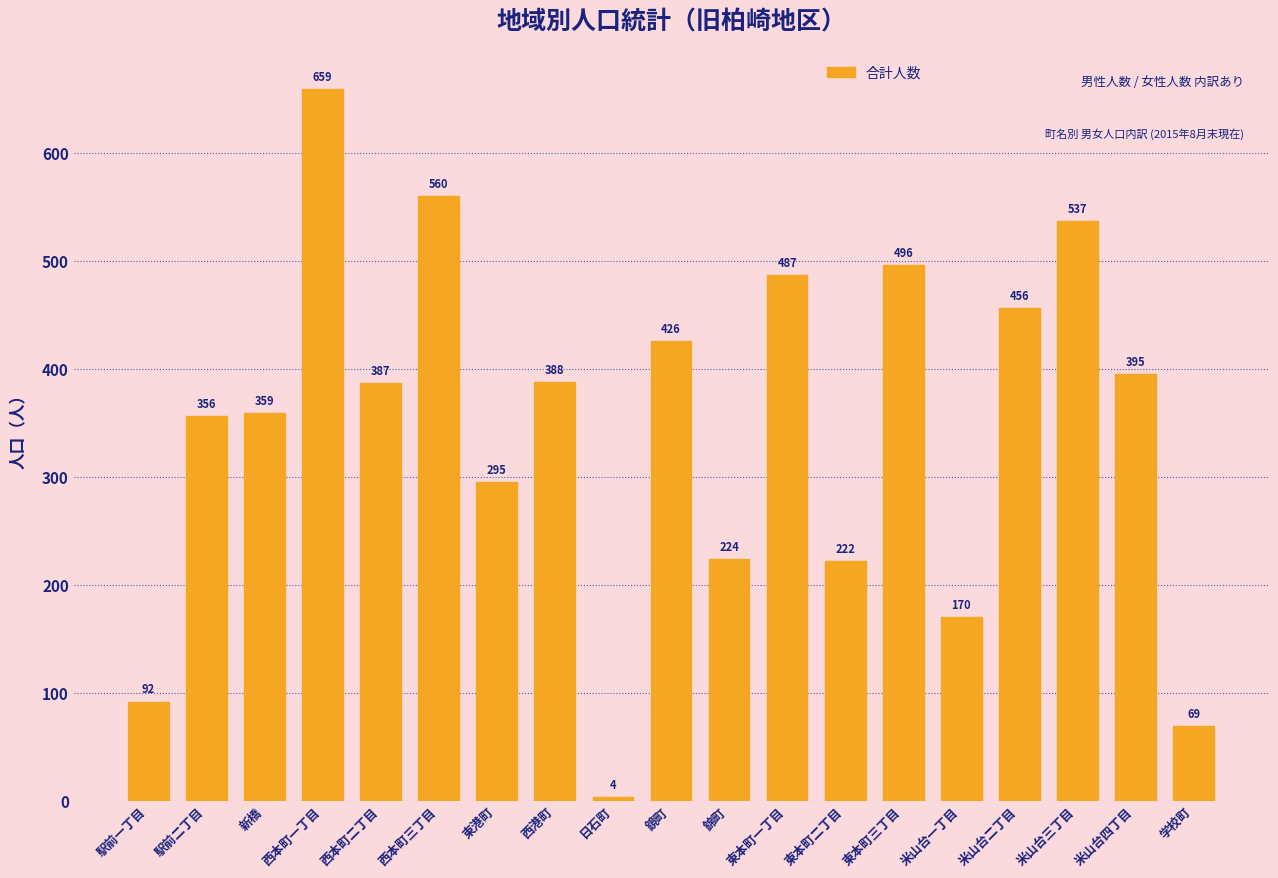

Are the bars grouped side by side (vs. stacked)?

No